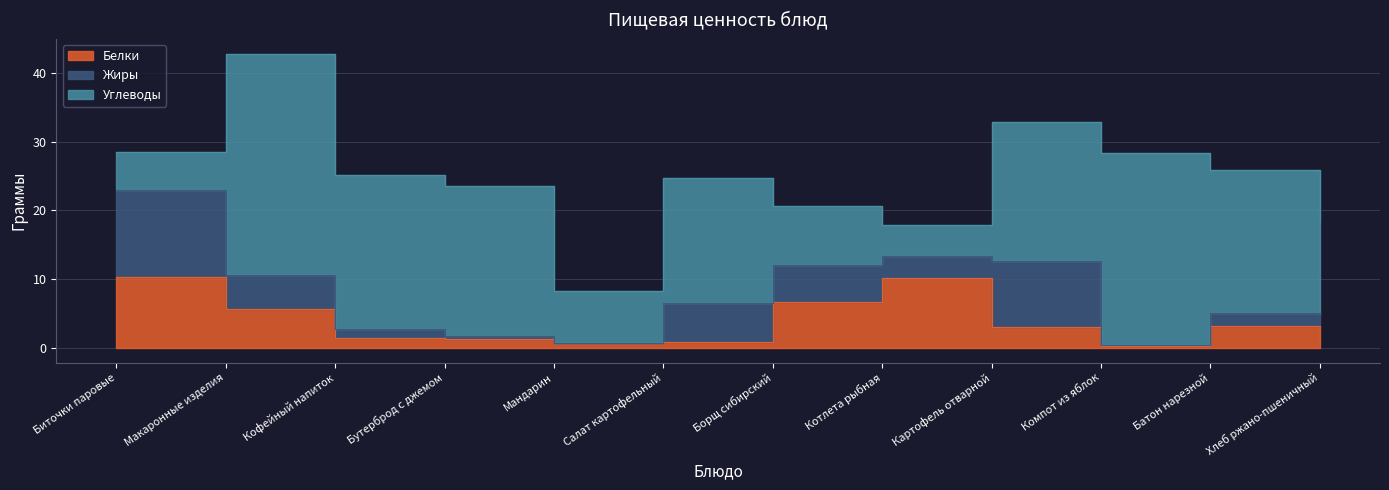

What is the difference between the maximum and minimum values in the Белки series?

10.1